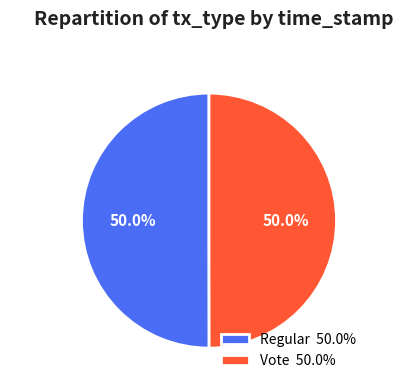

What percentage is the Regular slice, to the nearest percent?

50%